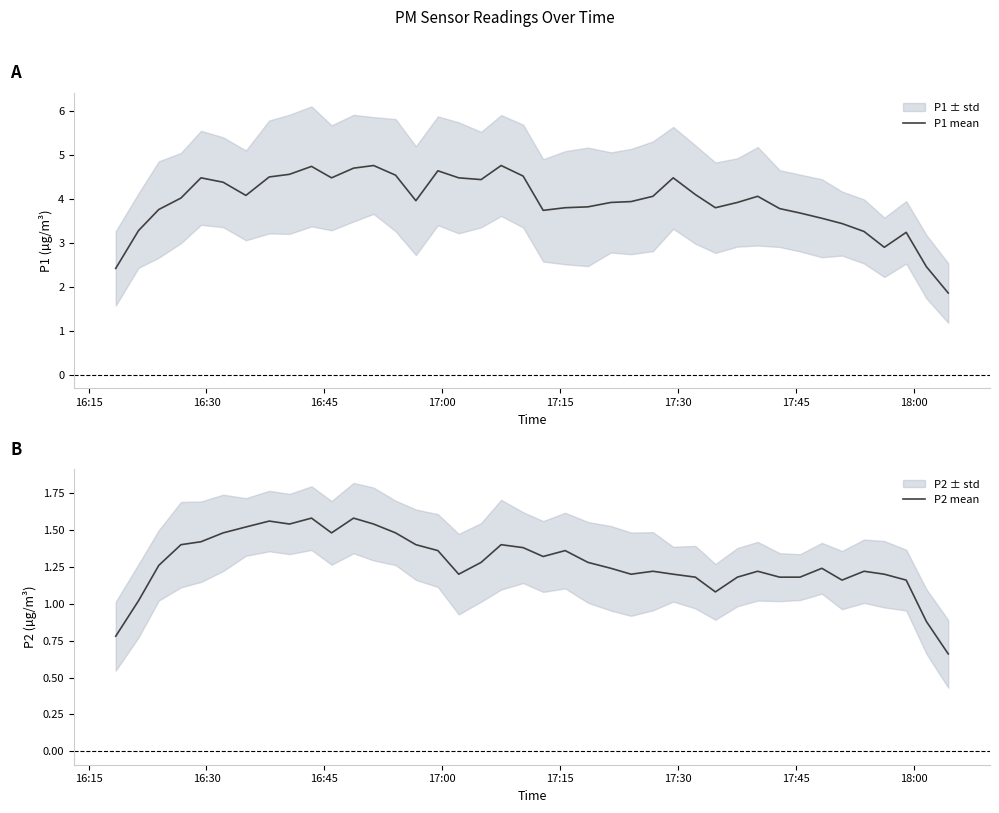

Which series has the largest total across all categories?

P1 mean